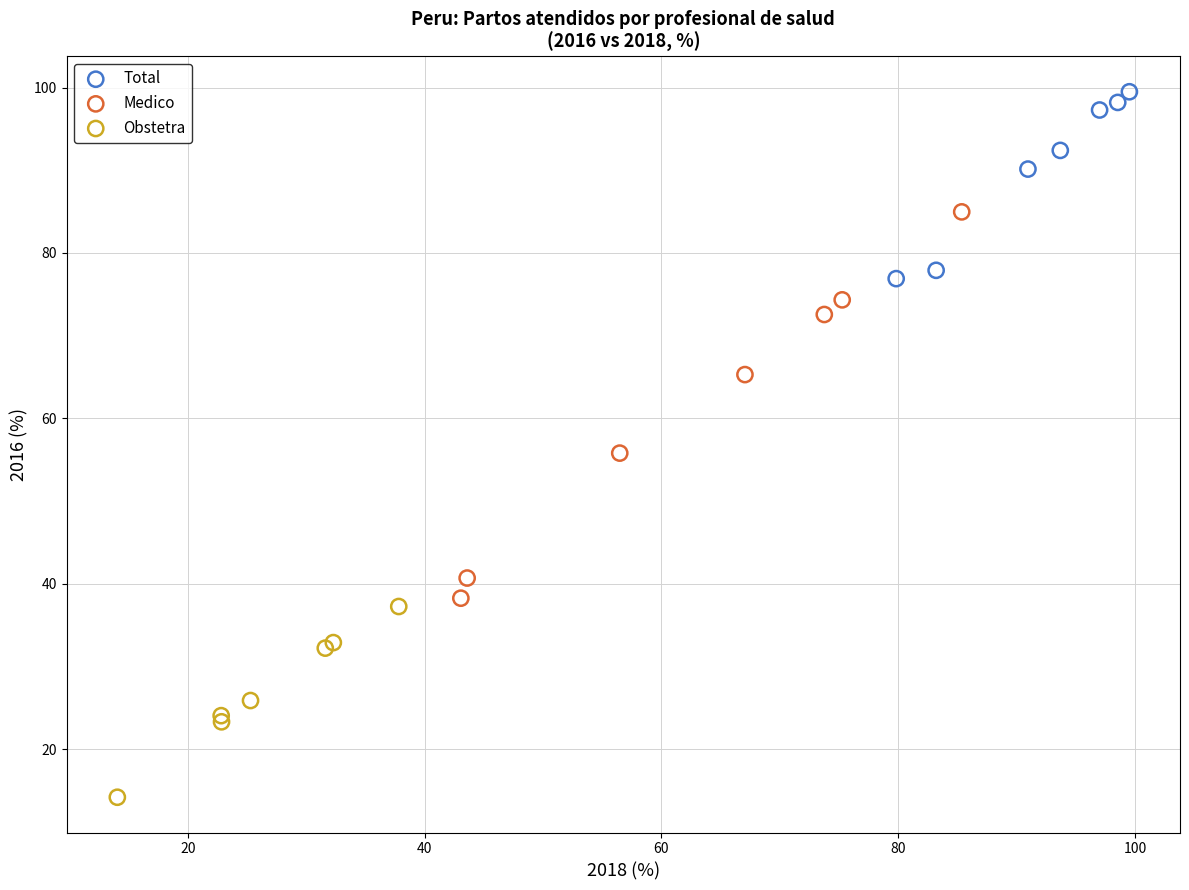

Which series reaches the maximum Y coordinate?

Total